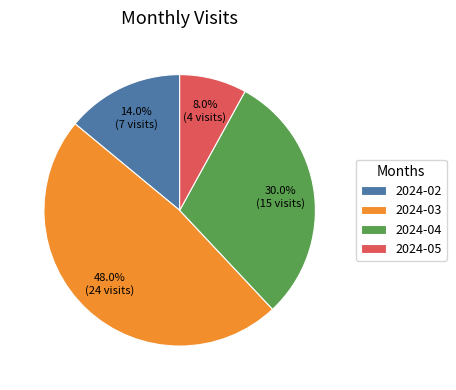

What percentage is the 2024-04 slice, to the nearest percent?

30%